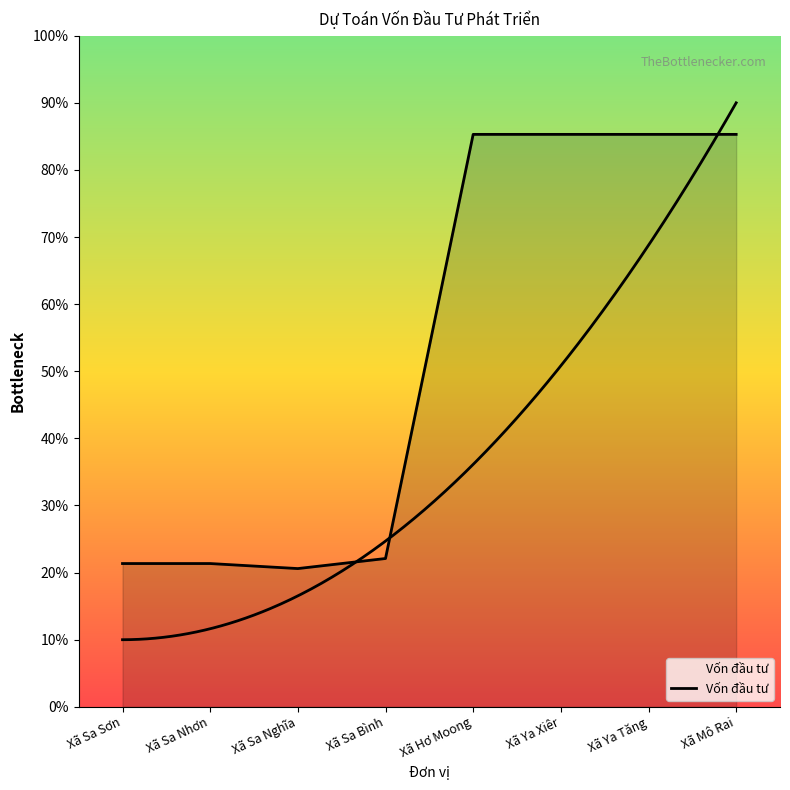

What is the change in value from Xã Sa Sơn to Xã Sa Bình?

+15